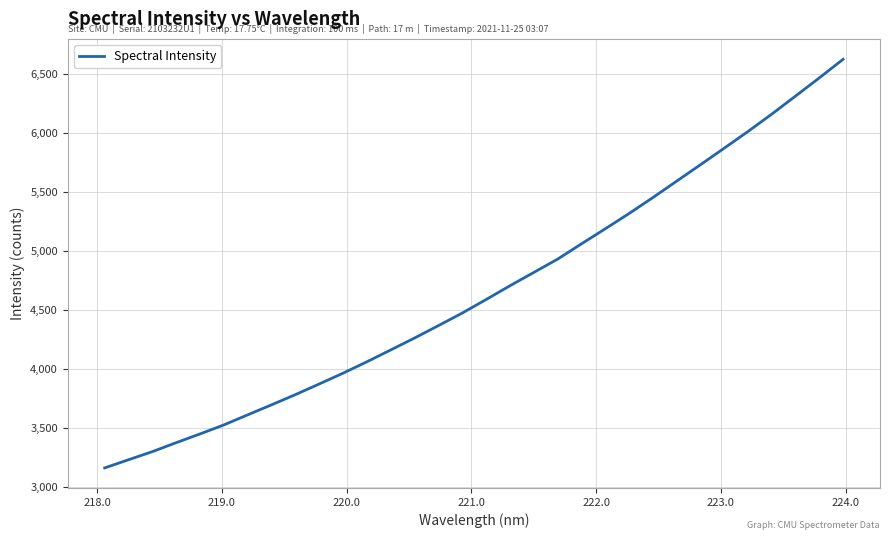

What is the greatest value displayed?

6625.4